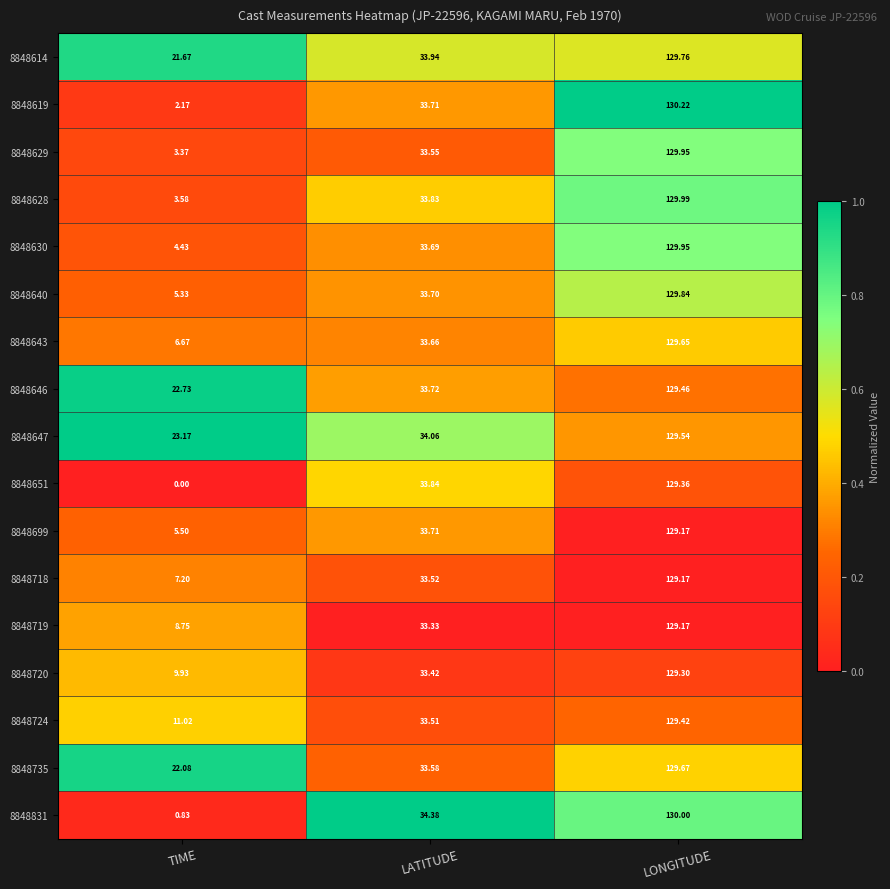

Is the value of 8848643 at TIME greater than the value of 8848630 at LATITUDE?

No